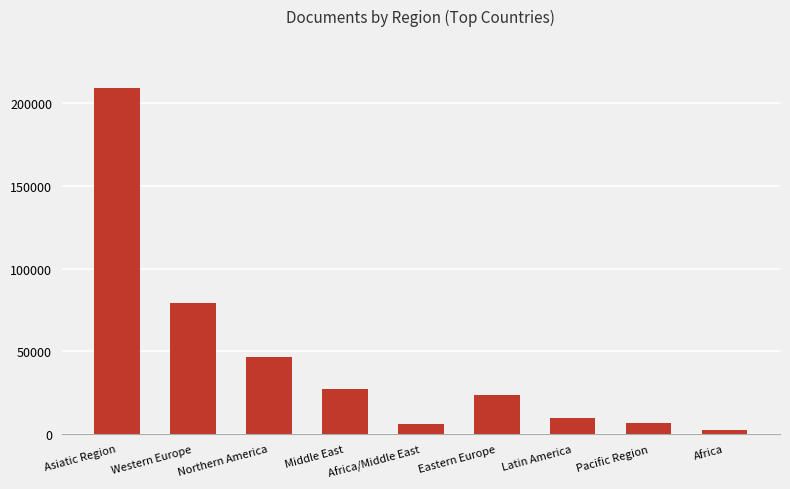

What is the average value?

45601